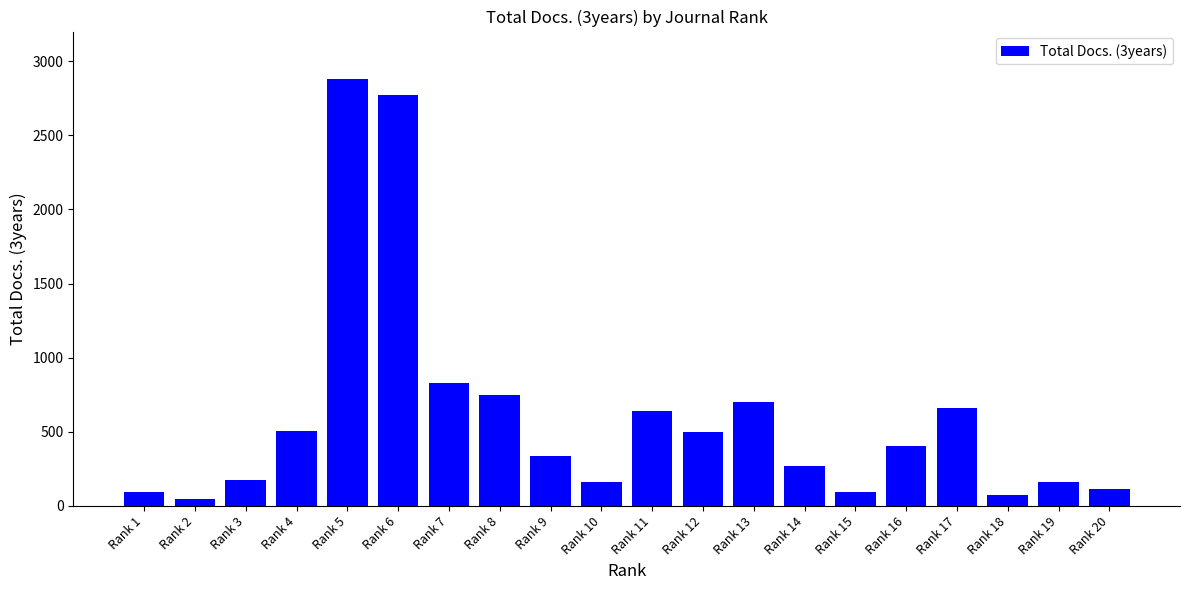

Count the number of categories in the chart.

20